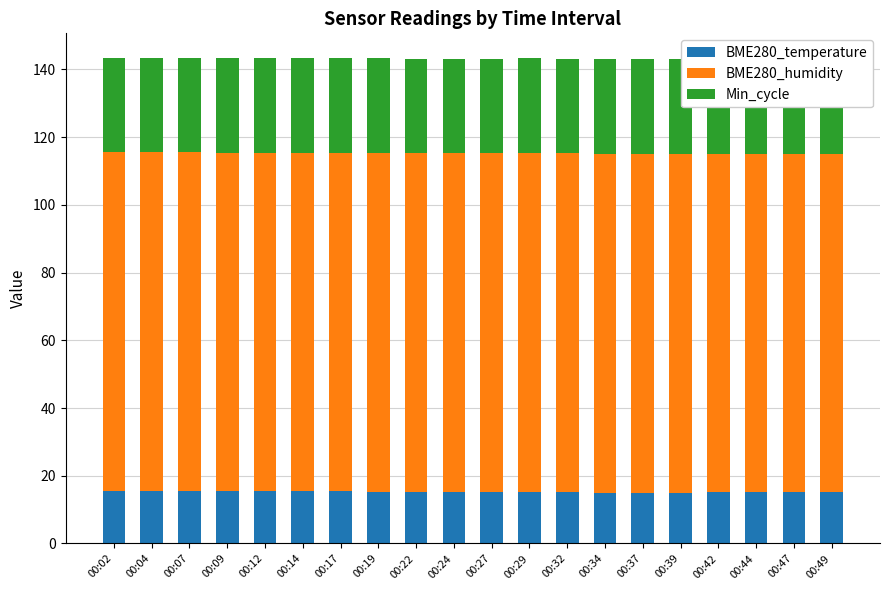

Between 00:12 and 00:42, which series saw the biggest shift?

BME280_temperature